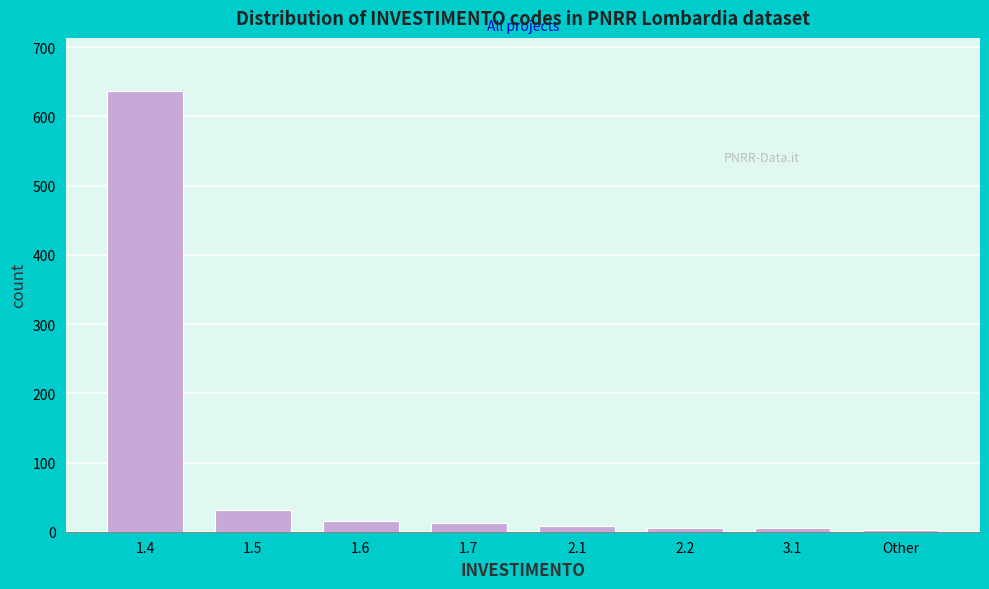

Is it true that the value at 1.4 is 841?

False